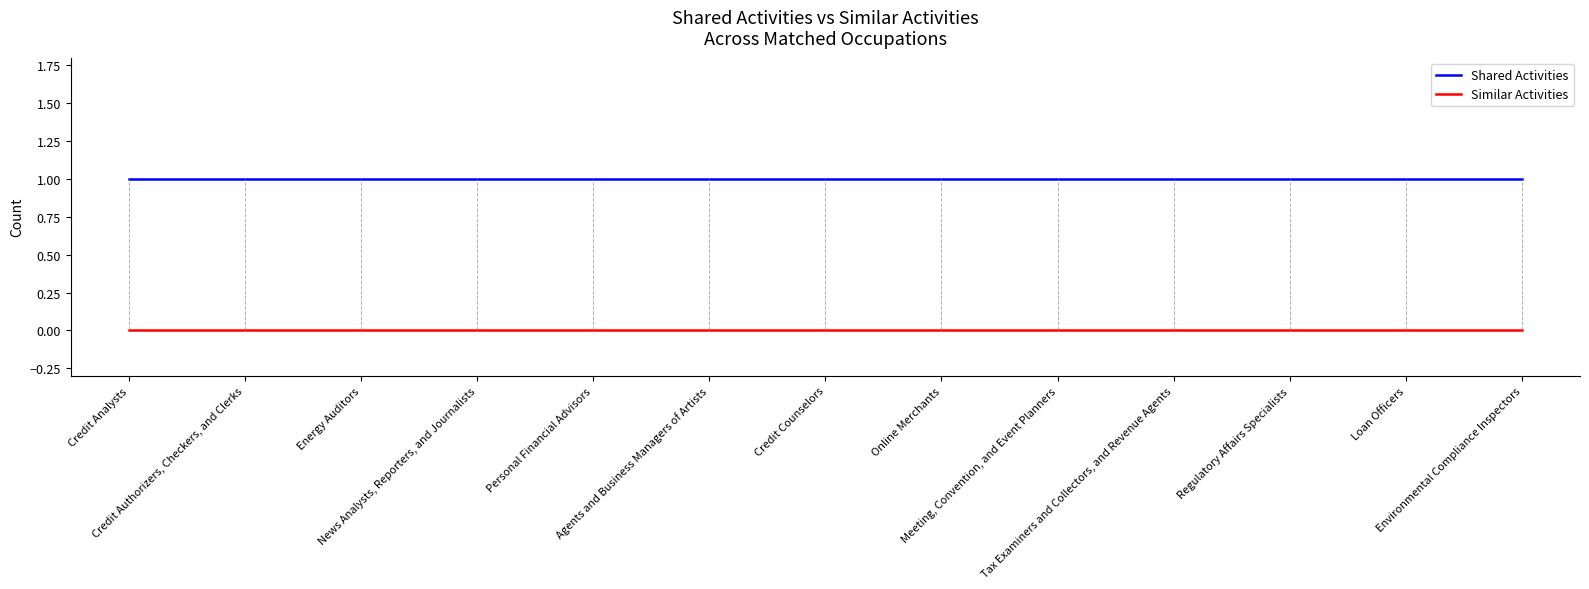

True or false: Shared Activities and Similar Activities cross at least once.

False